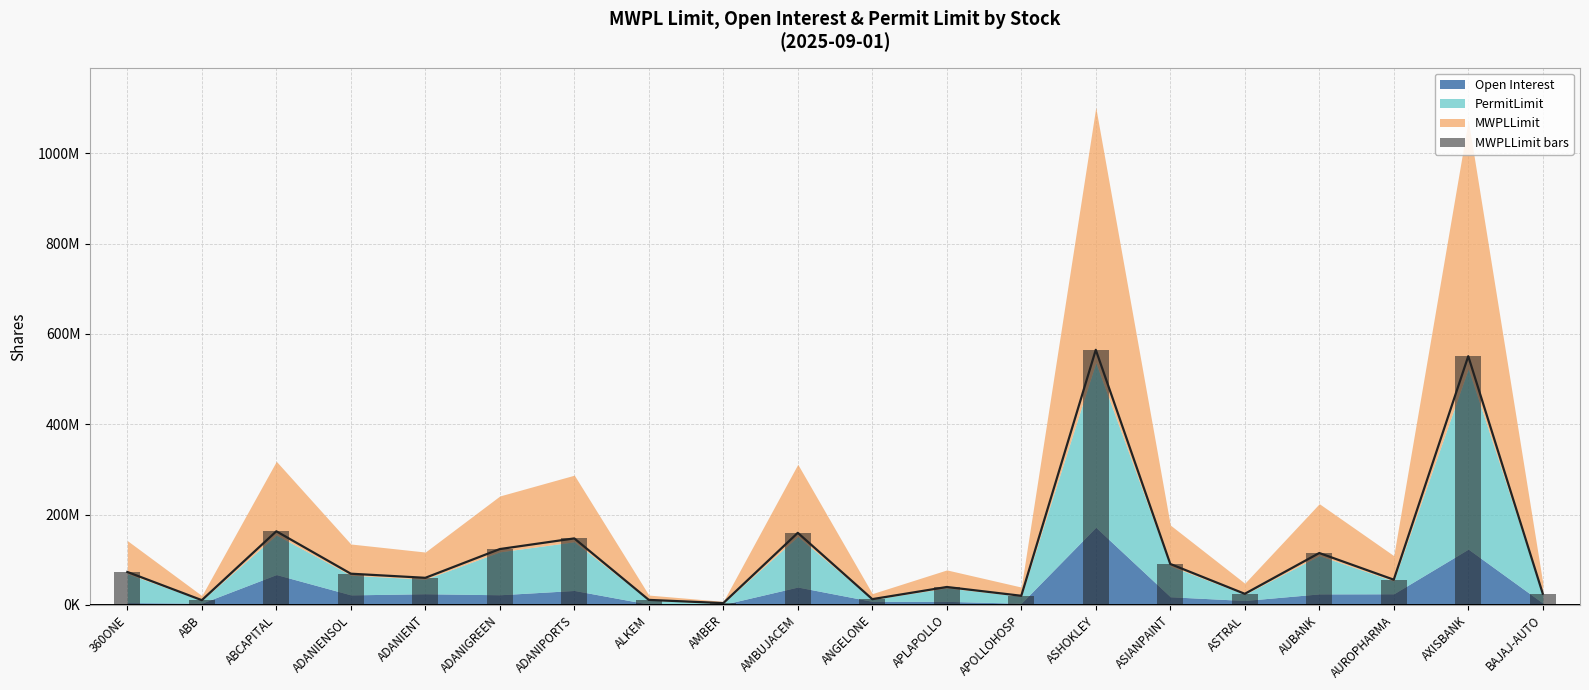

Reading right to left, extract all data points from this chart.

25095463	550740541	55970580	114978915	24660712	90755647	564878806	20320057	39789203	12863513	159683698	4089938	11230378	147352572	123755903	60081955	69209851	163088564	10595418	73064092